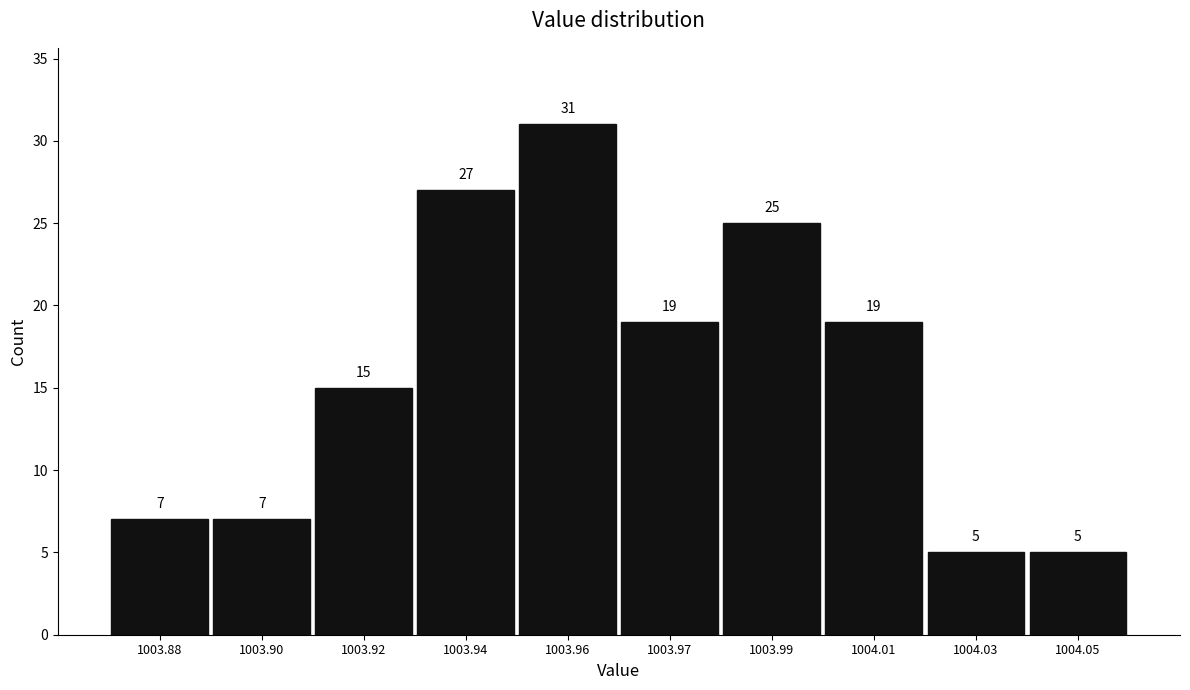

Reading left to right, list all the values displayed in this chart.

7	7	15	27	31	19	25	19	5	5